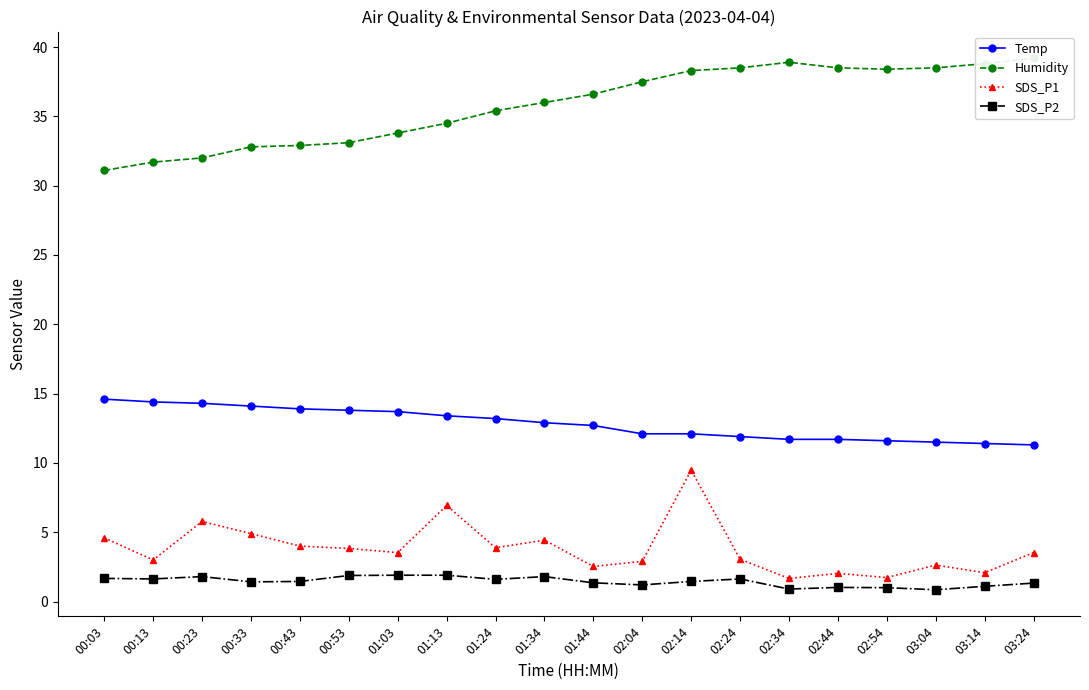

What is the value of the Humidity point at the 20th from the left?

39.2